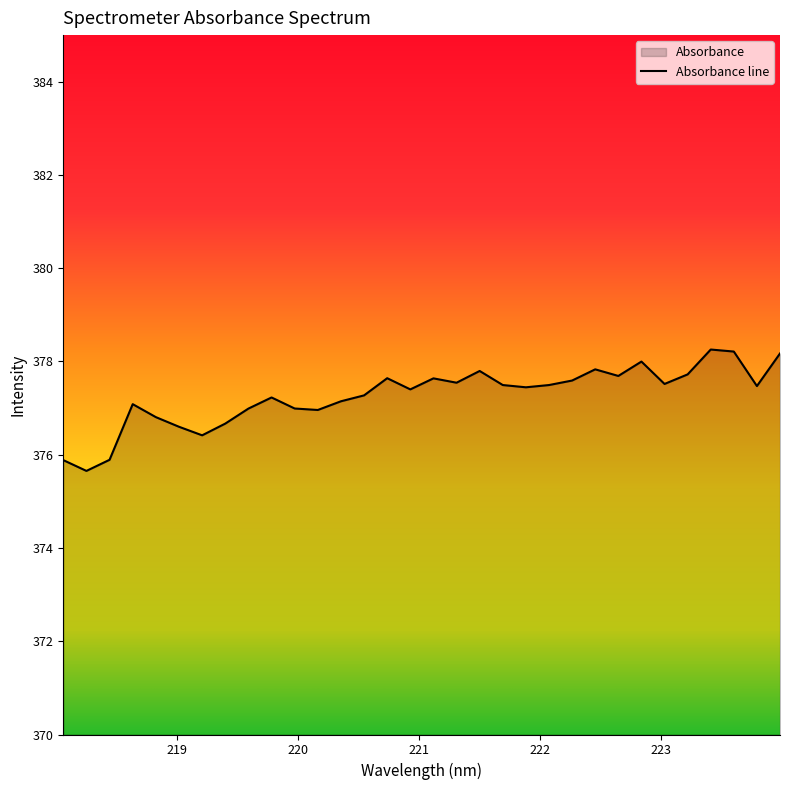

How many lines are shown in the chart?

1